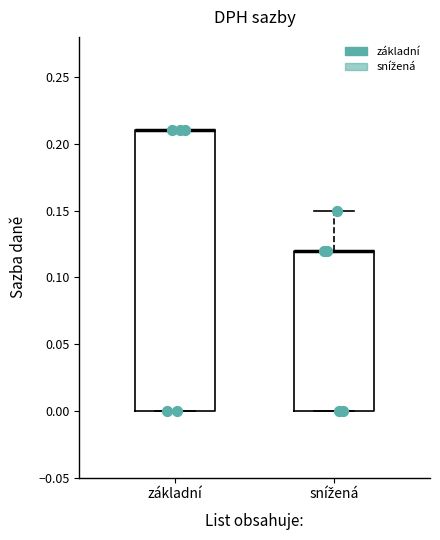

Reading left to right, transcribe this box plot: for each box, give where its median line is, the range the box spans, and where its two whiskers end, as read against the y-axis. The values are not printed on the chart, so give them approximately, as read against the axis.

základní: median 0.21 (drawn on the box's upper edge), box 0.00 to 0.21, whiskers 0.00 to 0.21
snížená: median 0.12 (drawn on the box's upper edge), box 0.00 to 0.12, whiskers 0.00 to 0.15